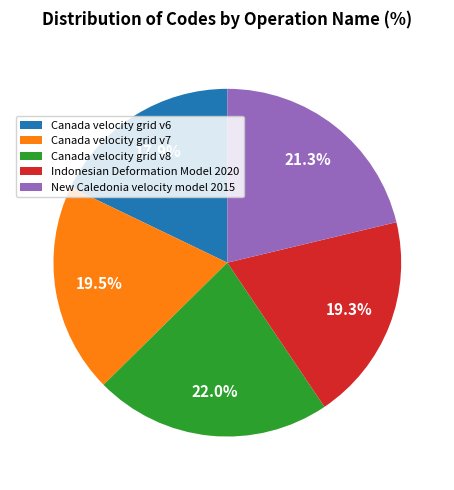

How many slices are in this pie chart?

5